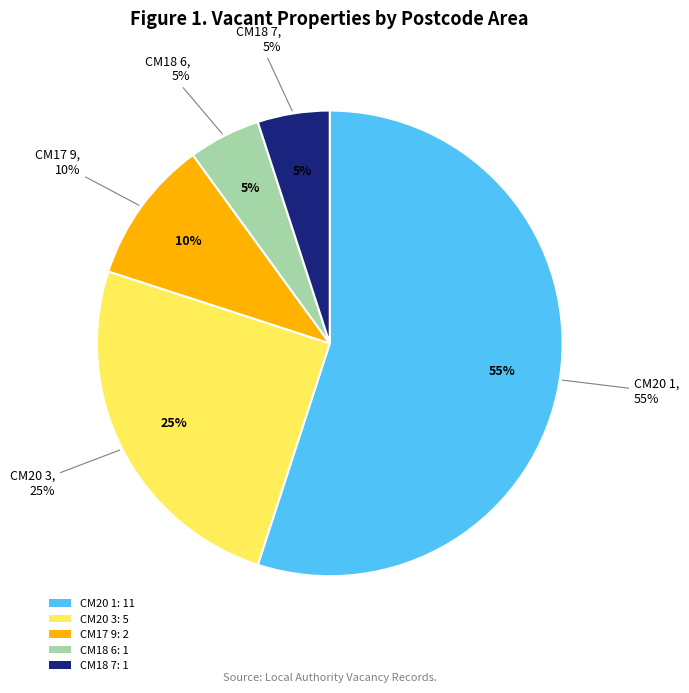

To the nearest percent, what is the difference between the largest and smallest slice percentages?

50%